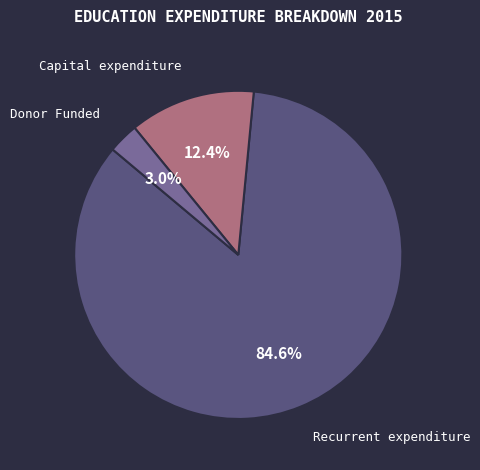

What percentage is the Capital expenditure slice, to the nearest percent?

12%